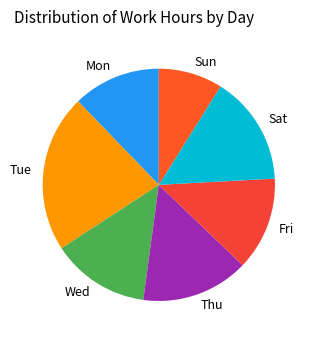

True or false: Mon accounts for 12% of the total.

True